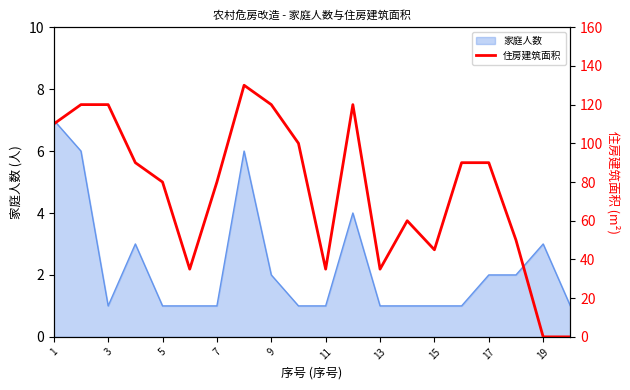

Reading left to right, what are all the values shown in this chart?

110	120	120	90	80	35	80	130	120	100	35	120	35	60	45	90	90	50	0	0